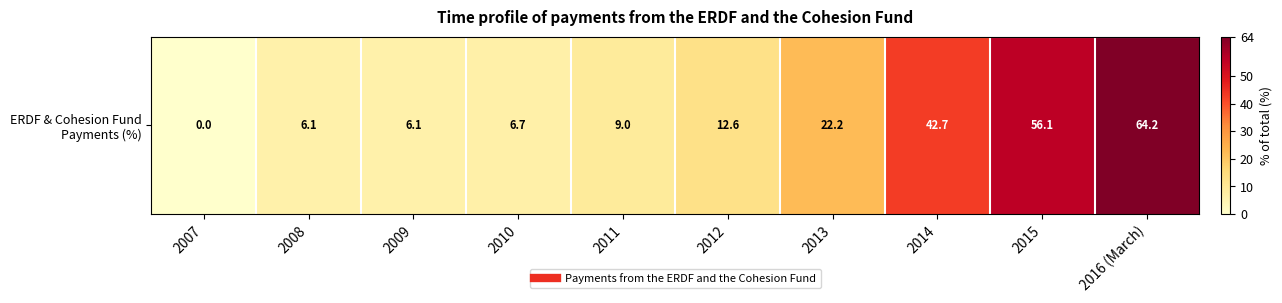

Rank the categories by value from highest to lowest.

2016 (March), 2015, 2014, 2013, 2012, 2011, 2010, 2009, 2008, 2007